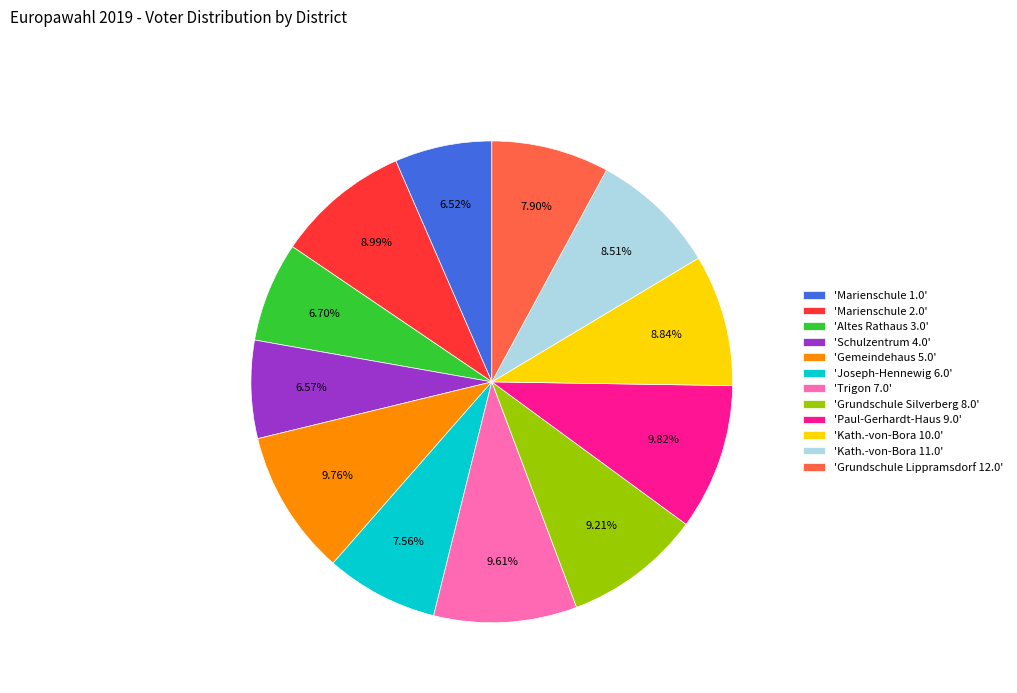

Does any single category account for the majority?

No